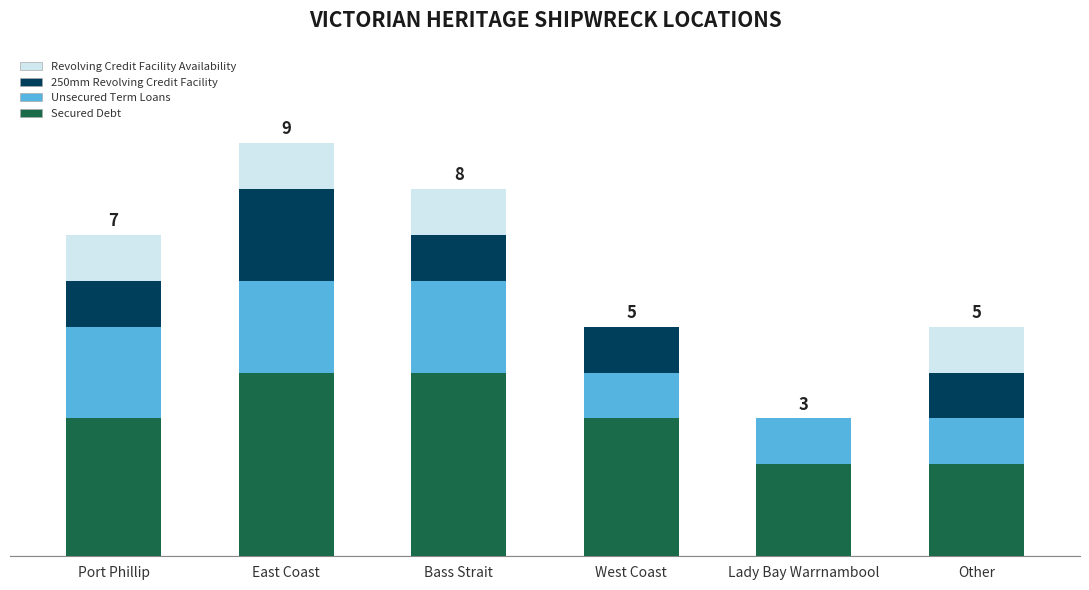

What are all the series names shown in the legend?

Revolving Credit Facility Availability, 250mm Revolving Credit Facility, Unsecured Term Loans, Secured Debt